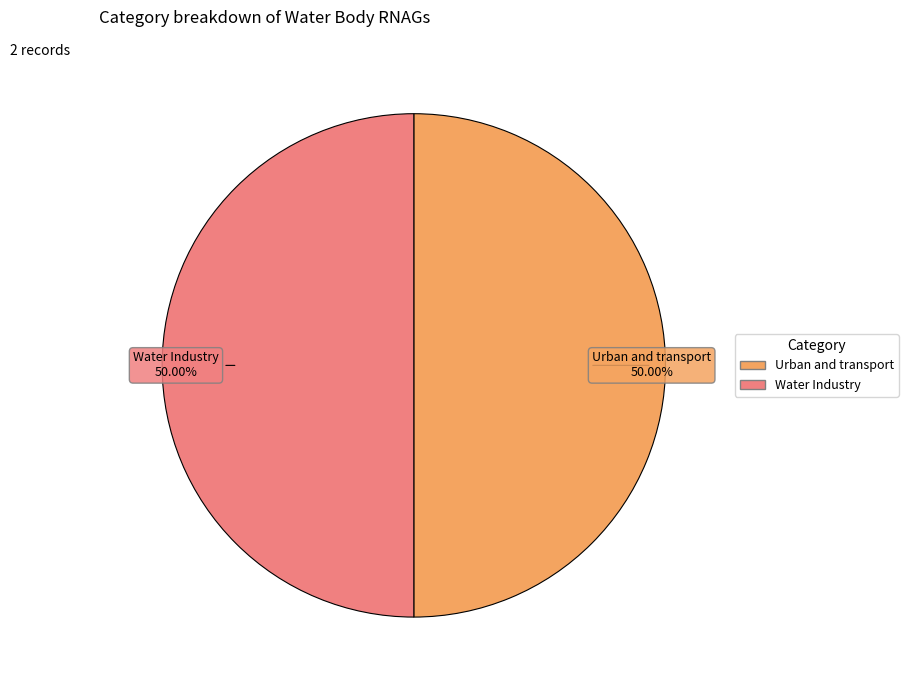

To the nearest percent, what percentage of the pie is Urban and transport?

50%